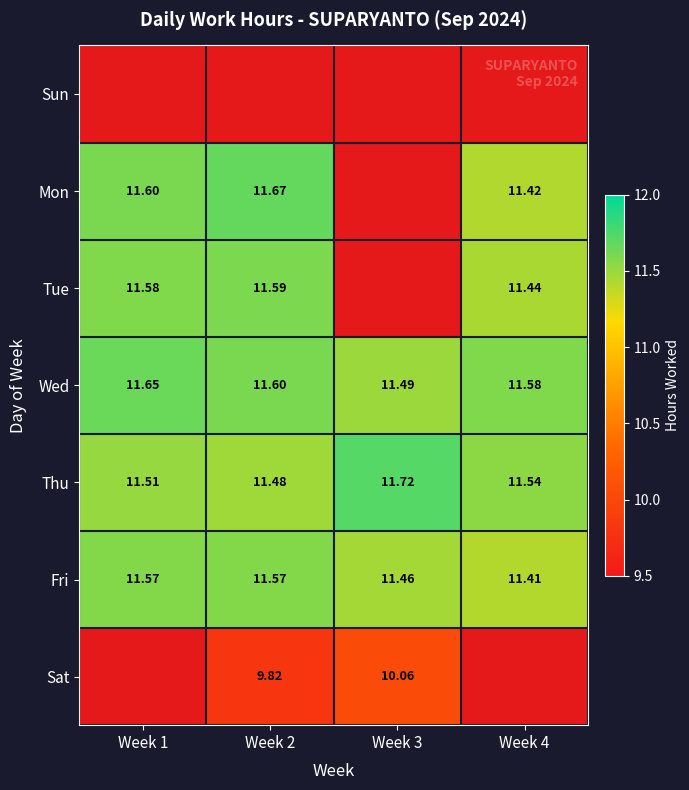

Between Week 2 and Week 4, which is larger?

Week 2